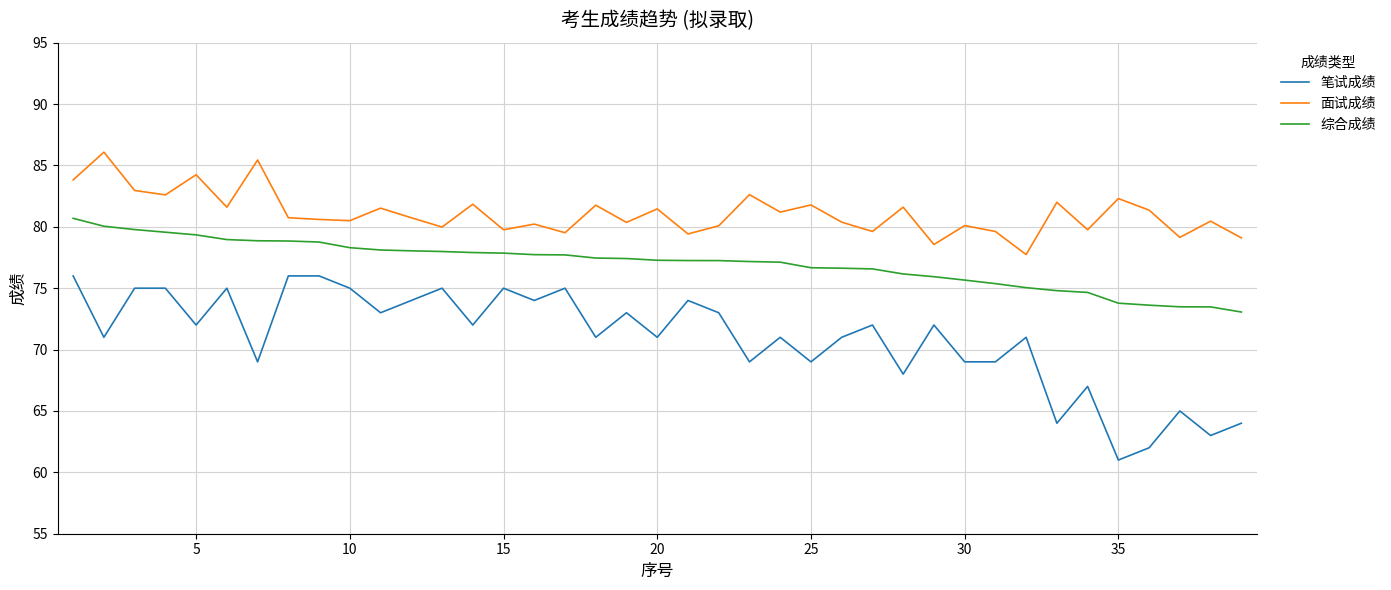

Which series has the largest total across all categories?

面试成绩